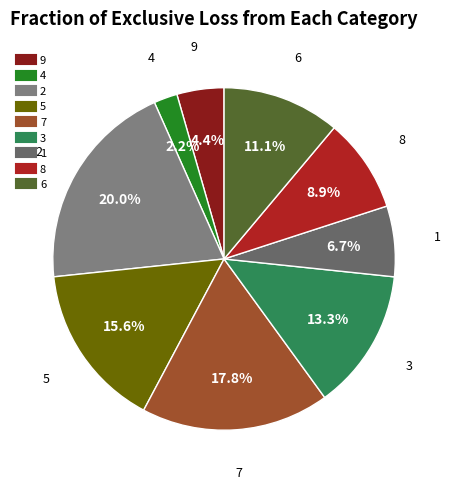

What portion of the pie excludes 3?

86.7%